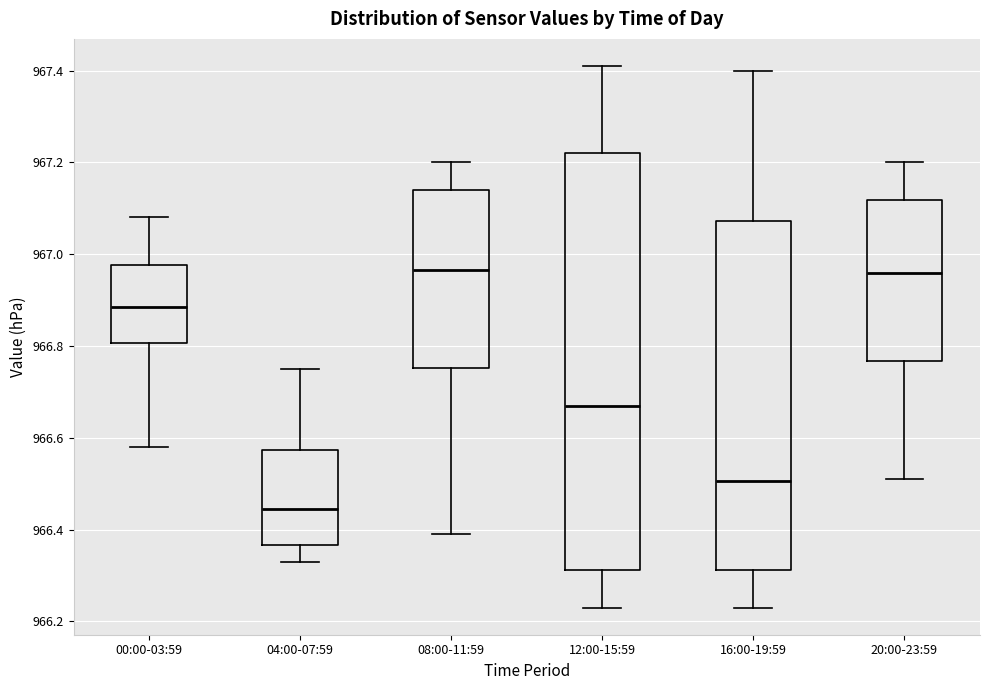

Reading left to right, read every box against the y-axis: the position of its median line, the range the box covers, and the ends of its whiskers. The values are not printed on the chart, so give them approximately, as read against the axis.

00:00-03:59: median 966.88, box 966.80 to 966.98, whiskers 966.58 to 967.08
04:00-07:59: median 966.44, box 966.36 to 966.58, whiskers 966.34 to 966.76
08:00-11:59: median 966.96, box 966.76 to 967.14, whiskers 966.40 to 967.20
12:00-15:59: median 966.68, box 966.32 to 967.22, whiskers 966.24 to 967.42
16:00-19:59: median 966.50, box 966.32 to 967.08, whiskers 966.24 to 967.40
20:00-23:59: median 966.96, box 966.76 to 967.12, whiskers 966.52 to 967.20